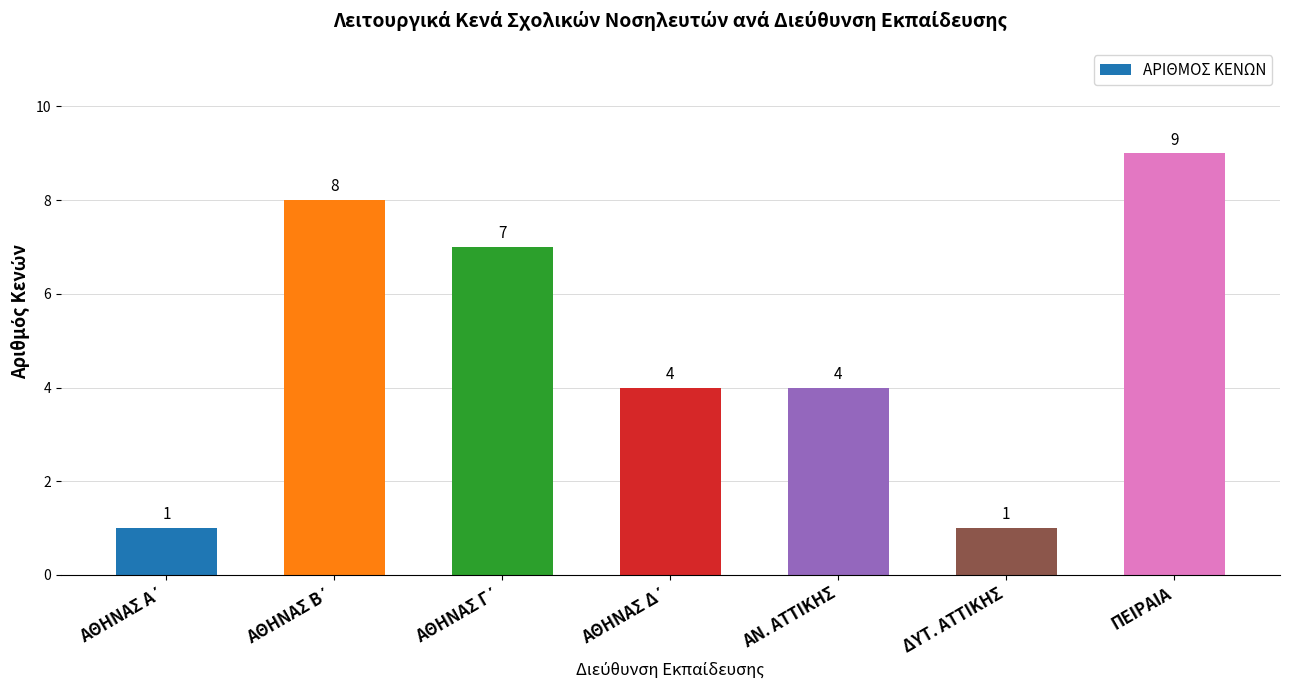

How many distinct data groups are displayed?

1